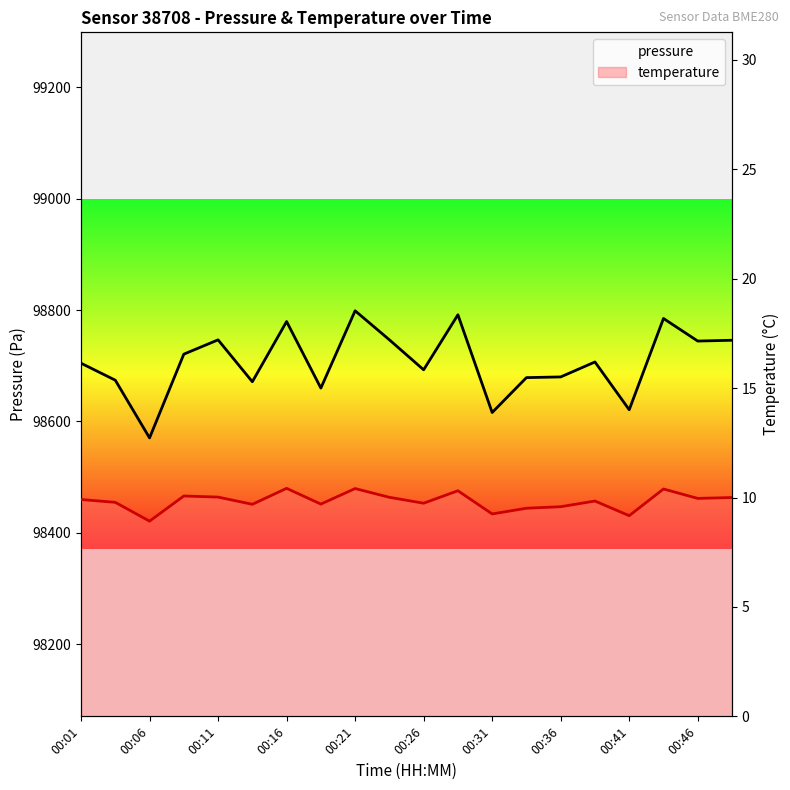

What is the label of the 14th point from the left?

13